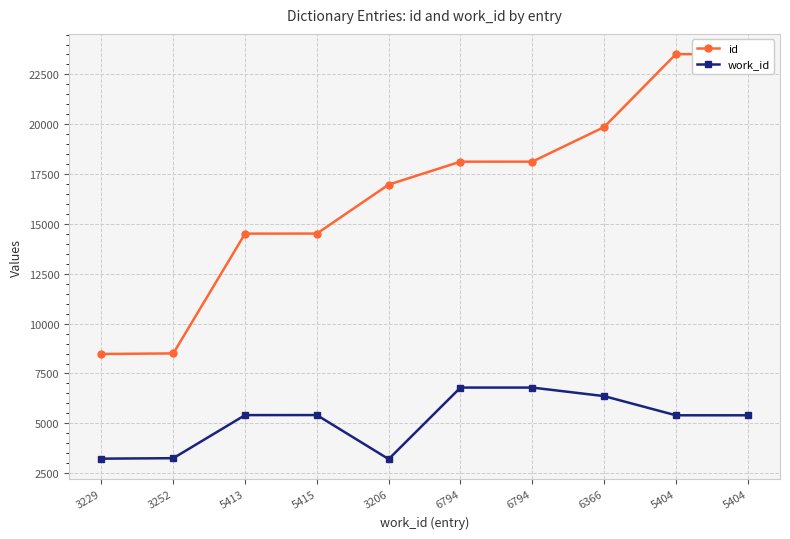

What are all the series names shown in the legend?

id, work_id